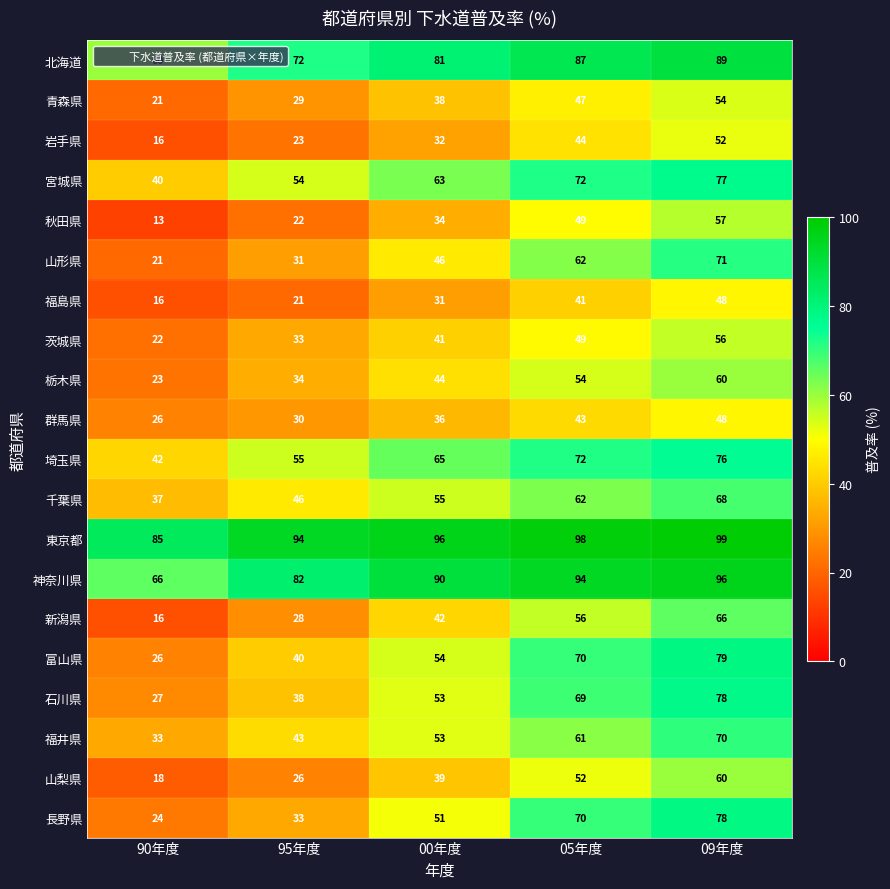

What is the sum of all 群馬県 values?

183